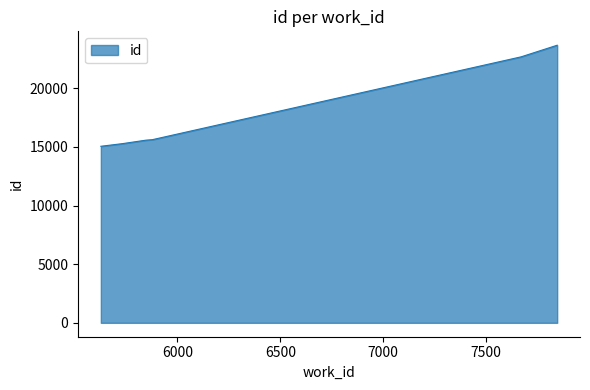

True or false: the data has more than 2 interior local peaks.

False